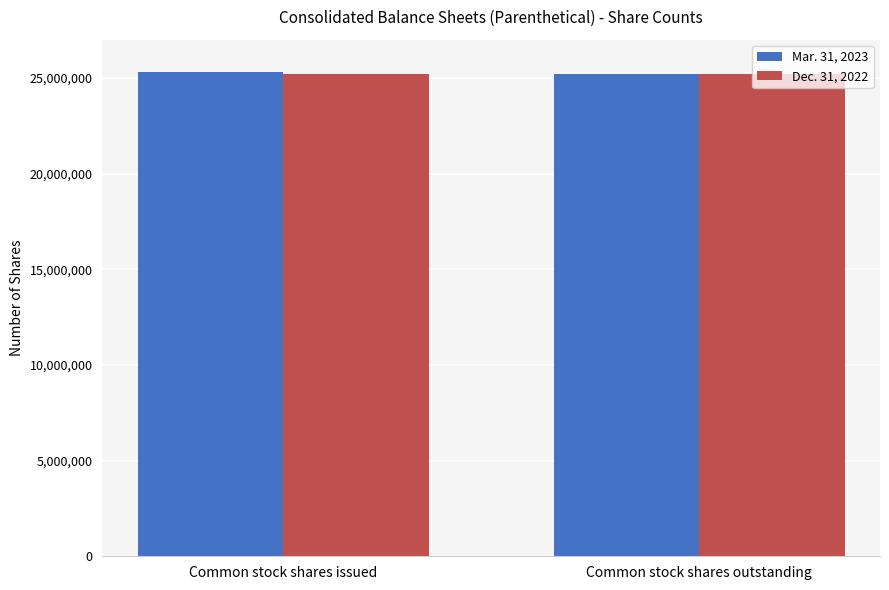

Reading left to right, extract all data points from this chart.

Mar. 31, 2023: 25327761	25208436
Dec. 31, 2022: 25208436	25208436